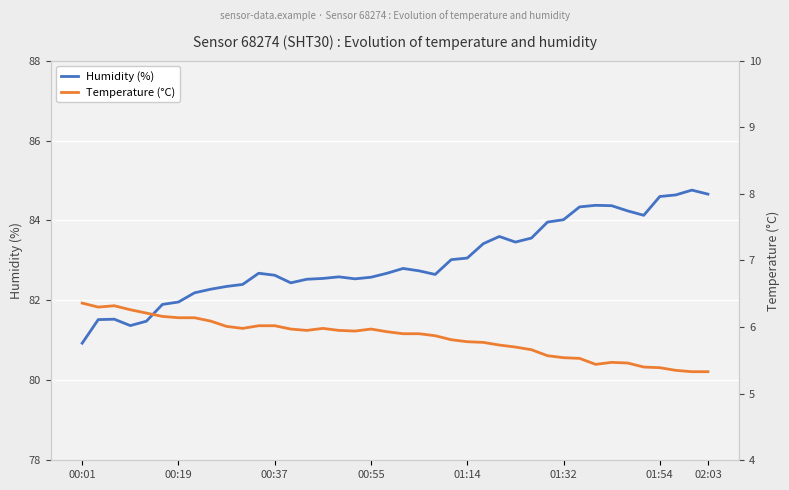

What is the minimum value for Humidity (%)?

80.9